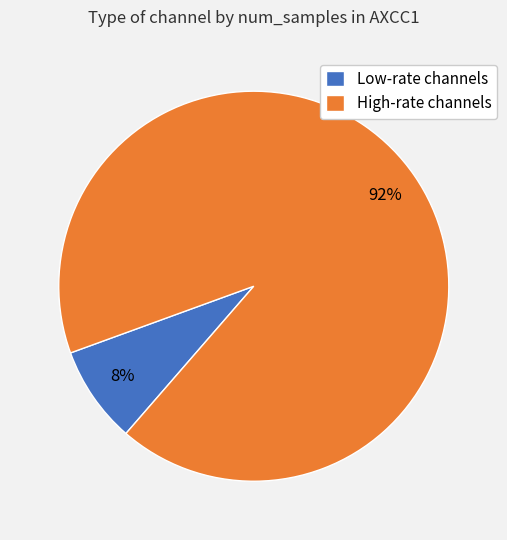

Rank the categories by value from highest to lowest.

High-rate channels, Low-rate channels